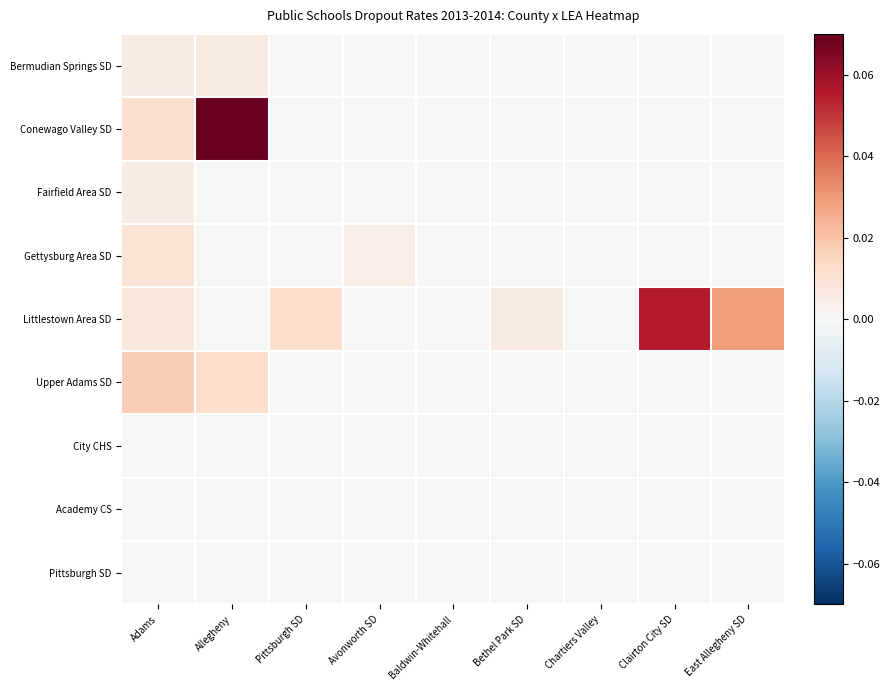

Reading right to left, transcribe all the data shown in this chart.

Bermudian Springs SD: East Allegheny SD=0.0	Clairton City SD=0.0	Chartiers Valley=0.0	Bethel Park SD=0.0	Baldwin-Whitehall=0.0	Avonworth SD=0.0	Pittsburgh SD=0.0	Allegheny=0.0	Adams=0.0
Conewago Valley SD: East Allegheny SD=0.0	Clairton City SD=0.0	Chartiers Valley=0.0	Bethel Park SD=0.0	Baldwin-Whitehall=0.0	Avonworth SD=0.0	Pittsburgh SD=0.0	Allegheny=0.1	Adams=0.0
Fairfield Area SD: East Allegheny SD=0.0	Clairton City SD=0.0	Chartiers Valley=0.0	Bethel Park SD=0.0	Baldwin-Whitehall=0.0	Avonworth SD=0.0	Pittsburgh SD=0.0	Allegheny=0.0	Adams=0.0
Gettysburg Area SD: East Allegheny SD=0.0	Clairton City SD=0.0	Chartiers Valley=0.0	Bethel Park SD=0.0	Baldwin-Whitehall=0.0	Avonworth SD=0.0	Pittsburgh SD=0.0	Allegheny=0.0	Adams=0.0
Littlestown Area SD: East Allegheny SD=0.0	Clairton City SD=0.1	Chartiers Valley=0.0	Bethel Park SD=0.0	Baldwin-Whitehall=0.0	Avonworth SD=0.0	Pittsburgh SD=0.0	Allegheny=0.0	Adams=0.0
Upper Adams SD: East Allegheny SD=0.0	Clairton City SD=0.0	Chartiers Valley=0.0	Bethel Park SD=0.0	Baldwin-Whitehall=0.0	Avonworth SD=0.0	Pittsburgh SD=0.0	Allegheny=0.0	Adams=0.0
City CHS: East Allegheny SD=0.0	Clairton City SD=0.0	Chartiers Valley=0.0	Bethel Park SD=0.0	Baldwin-Whitehall=0.0	Avonworth SD=0.0	Pittsburgh SD=0.0	Allegheny=0.0	Adams=0.0
Academy CS: East Allegheny SD=0.0	Clairton City SD=0.0	Chartiers Valley=0.0	Bethel Park SD=0.0	Baldwin-Whitehall=0.0	Avonworth SD=0.0	Pittsburgh SD=0.0	Allegheny=0.0	Adams=0.0
Pittsburgh SD: East Allegheny SD=0.0	Clairton City SD=0.0	Chartiers Valley=0.0	Bethel Park SD=0.0	Baldwin-Whitehall=0.0	Avonworth SD=0.0	Pittsburgh SD=0.0	Allegheny=0.0	Adams=0.0